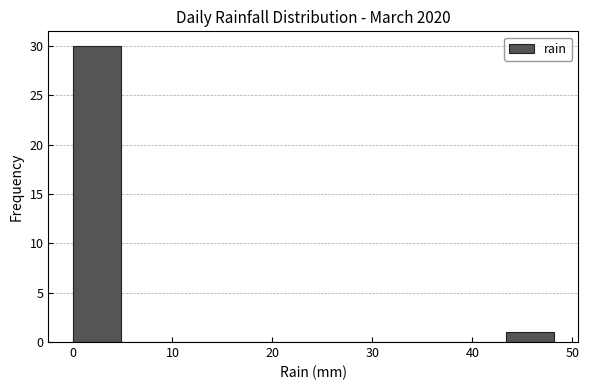

Reading left to right, list every bar in this chart as the range it spans on the x-axis followed by its height. Neither the bar edges nor the heights are printed on the chart, so give them approximately, as read against the axes.

0 to 5: 30
5 to 10: 0
10 to 14: 0
14 to 19: 0
19 to 24: 0
24 to 29: 0
29 to 34: 0
34 to 39: 0
39 to 43: 0
43 to 48: 1